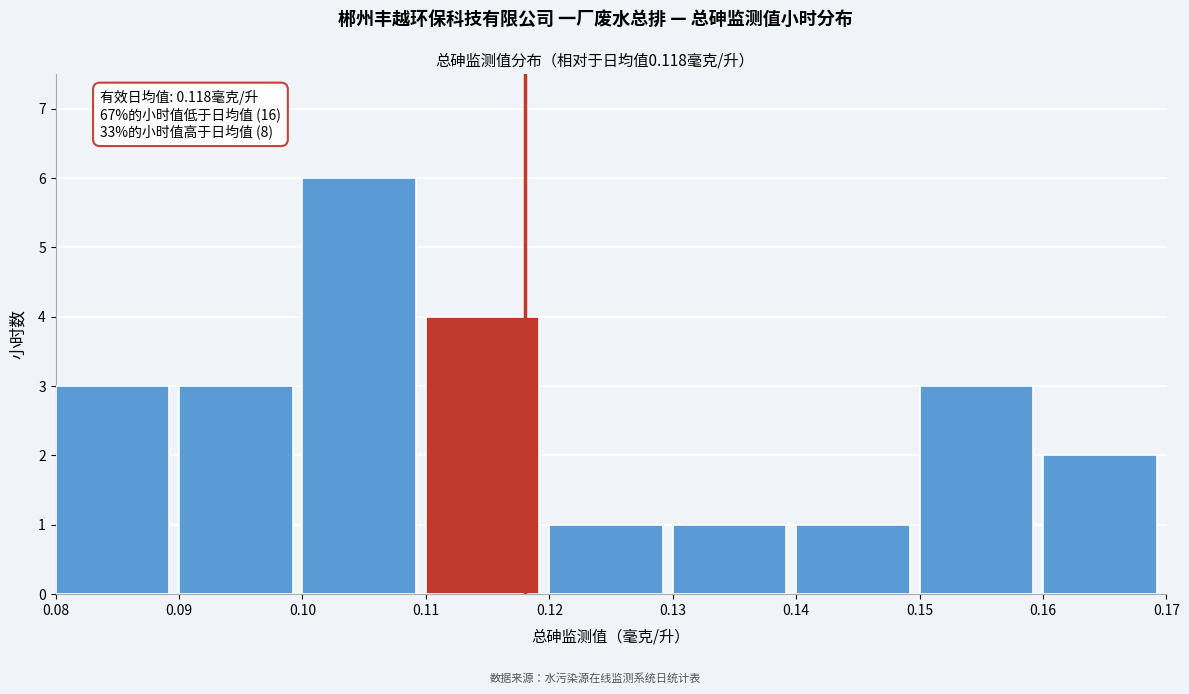

Which range on the x-axis has the tallest bar?

0.10 to 0.11